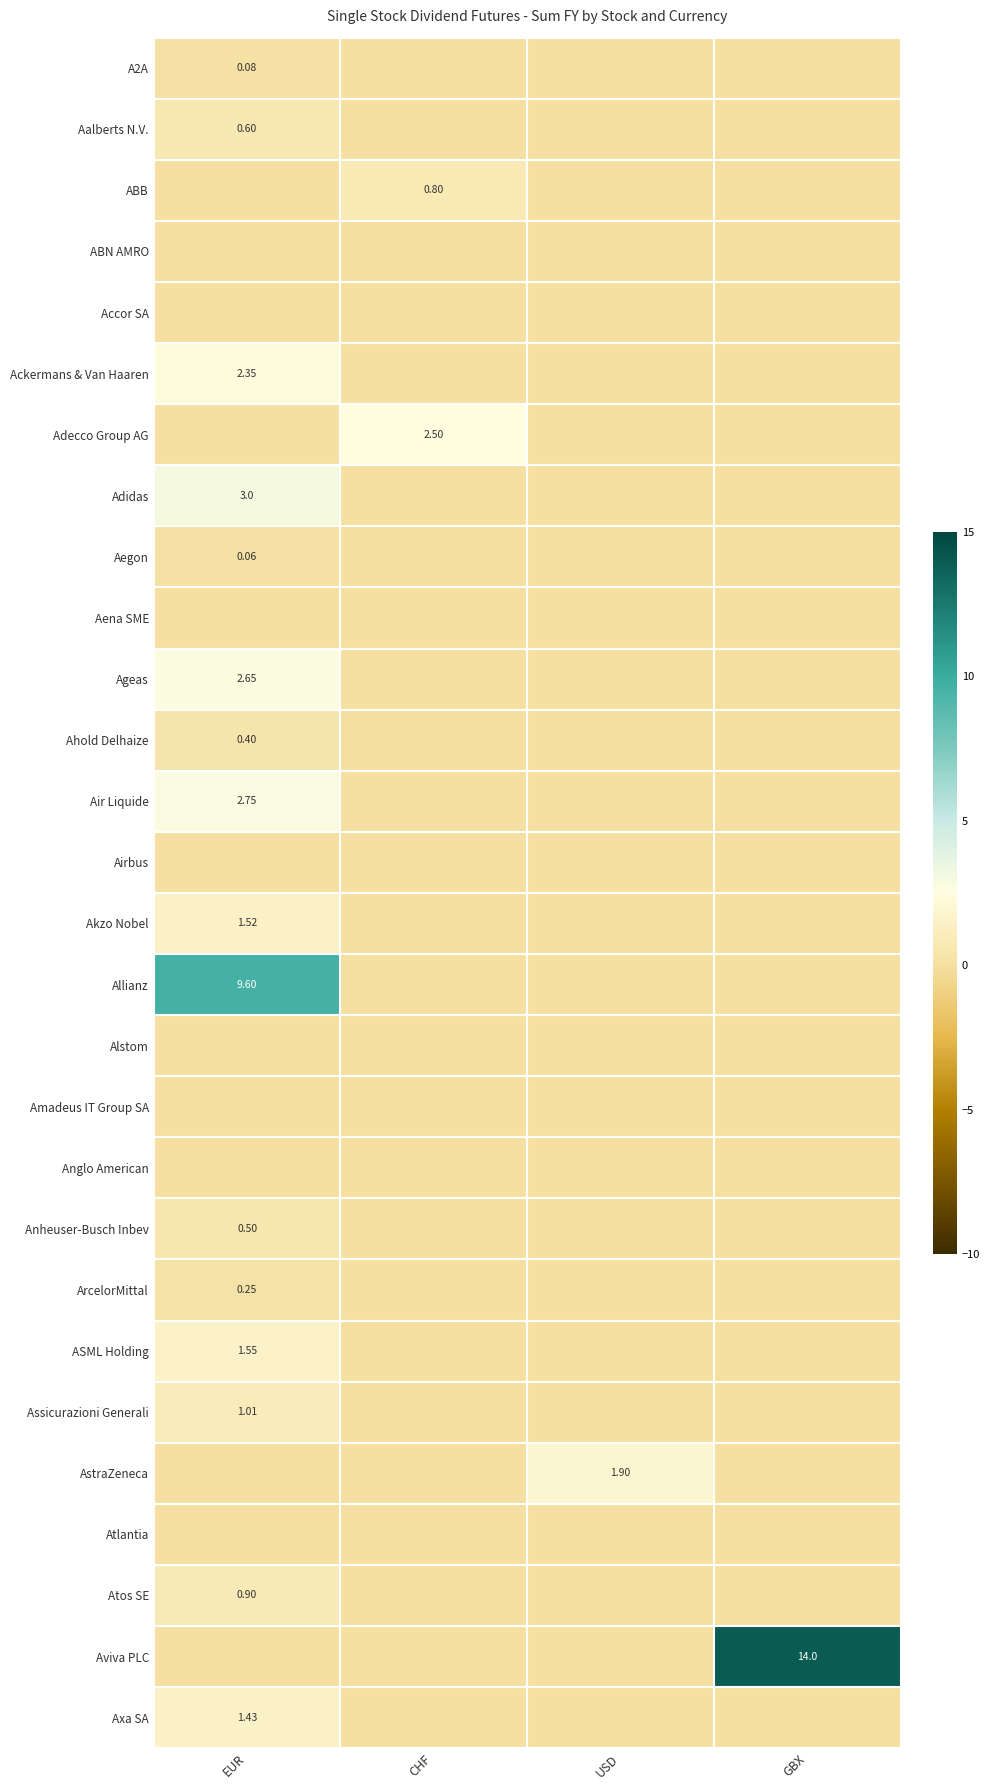

Which series has the largest total across all categories?

Aviva PLC